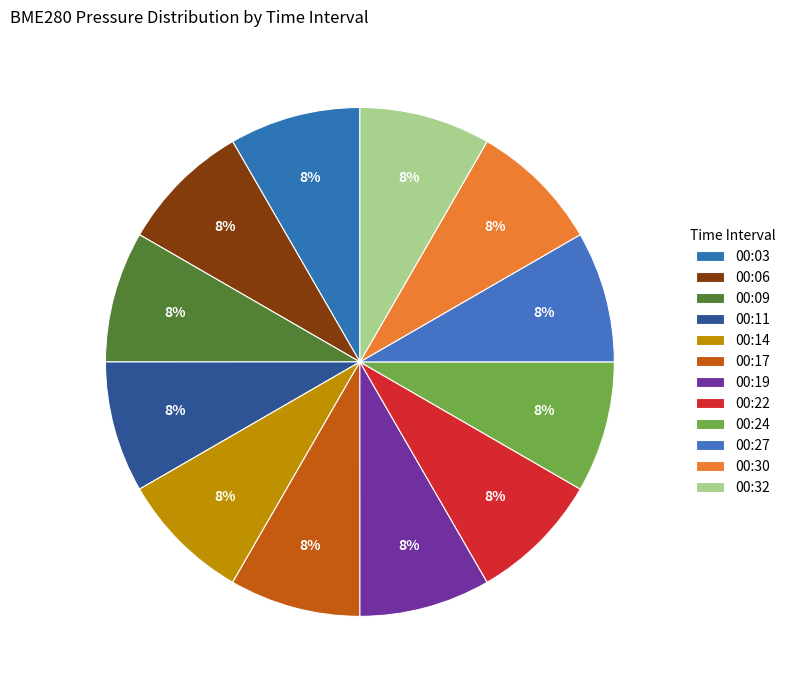

What is the ratio of the value at 00:24 to the value at 00:32?

1.0